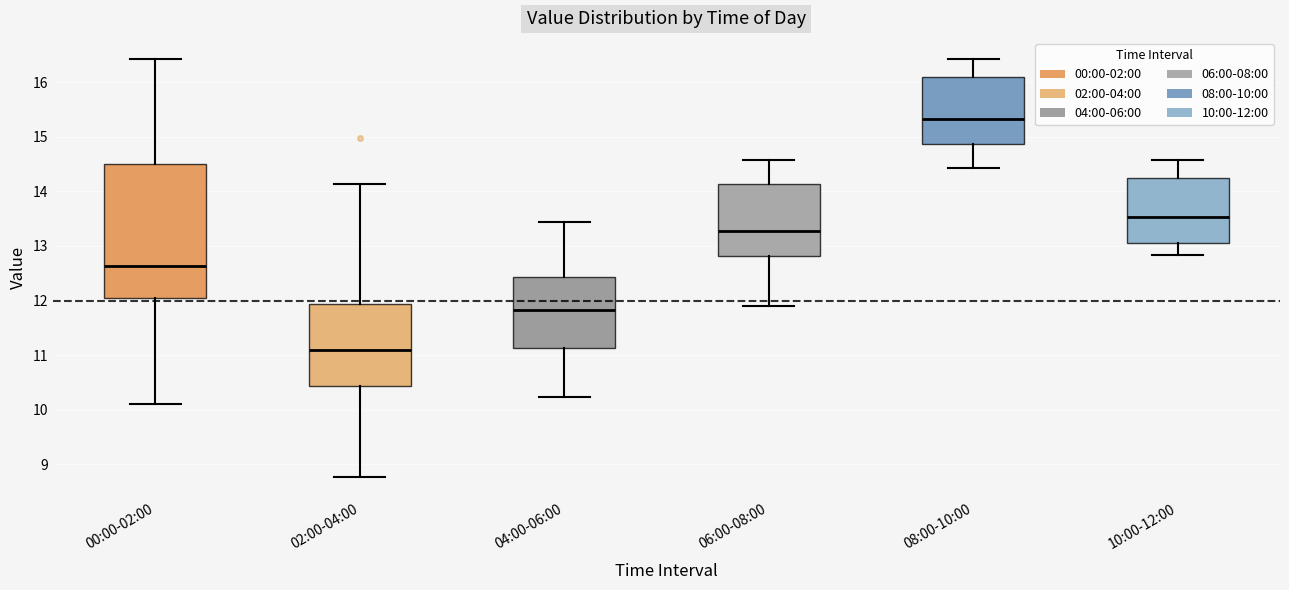

Reading left to right, read every box against the y-axis: the position of its median line, the range the box covers, and the ends of its whiskers. The values are not printed on the chart, so give them approximately, as read against the axis.

00:00-02:00: median 12.6, box 12.0 to 14.5, whiskers 10.1 to 16.4
02:00-04:00: median 11.1, box 10.4 to 11.9, whiskers 8.8 to 14.1
04:00-06:00: median 11.8, box 11.1 to 12.4, whiskers 10.2 to 13.4
06:00-08:00: median 13.3, box 12.8 to 14.1, whiskers 11.9 to 14.6
08:00-10:00: median 15.3, box 14.9 to 16.1, whiskers 14.4 to 16.4
10:00-12:00: median 13.5, box 13.0 to 14.2, whiskers 12.8 to 14.6